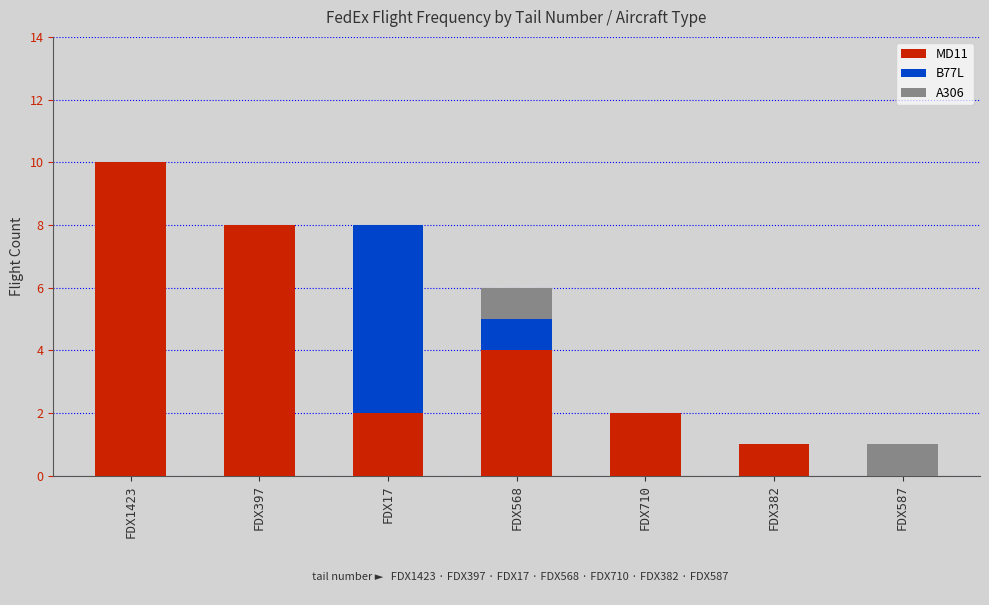

At which category is the sum across all series the highest?

FDX1423